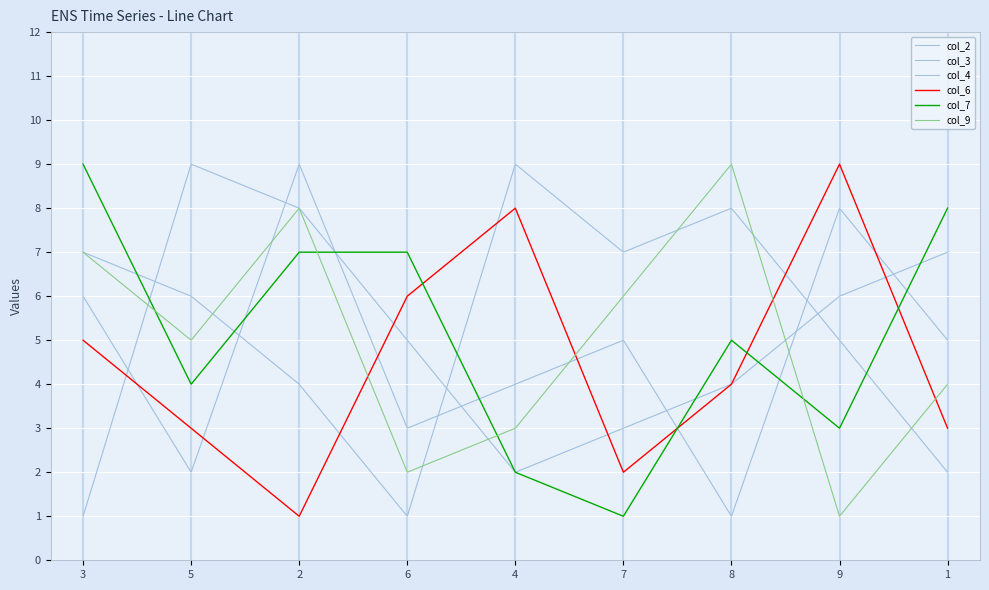

At which category is the sum across all series the highest?

2